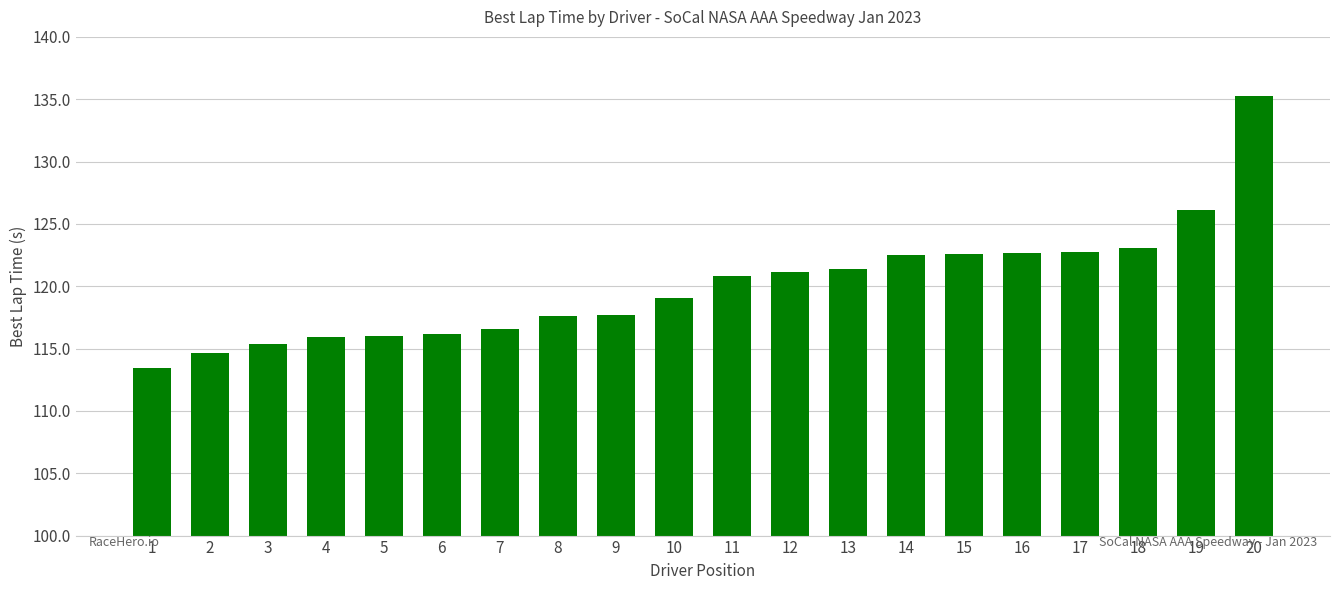

How many values exceed 120?

10